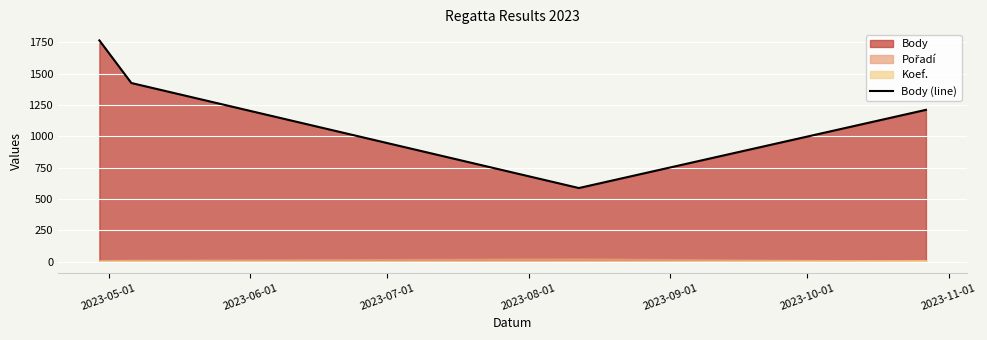

How many interior local valleys does the Body (line) series have?

1